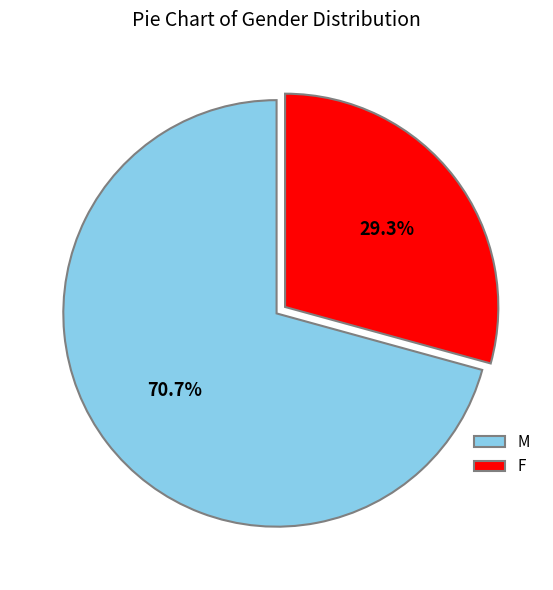

Between F and M, which is larger?

M